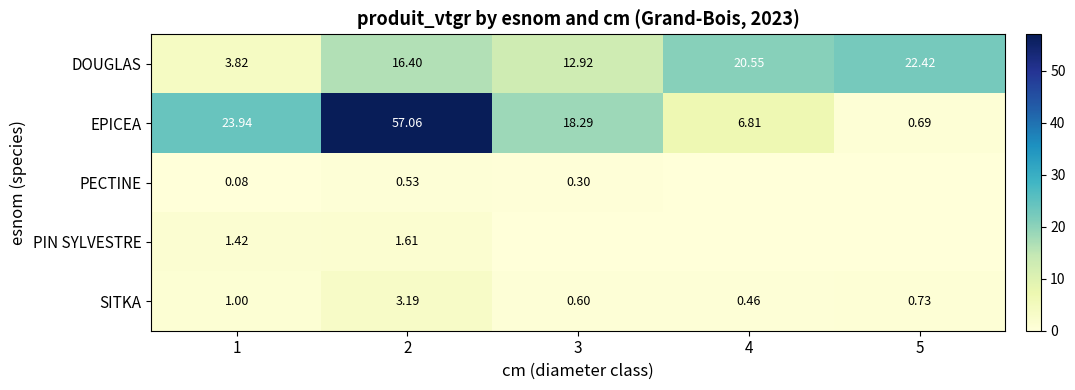

At which label does PECTINE reach its peak?

2